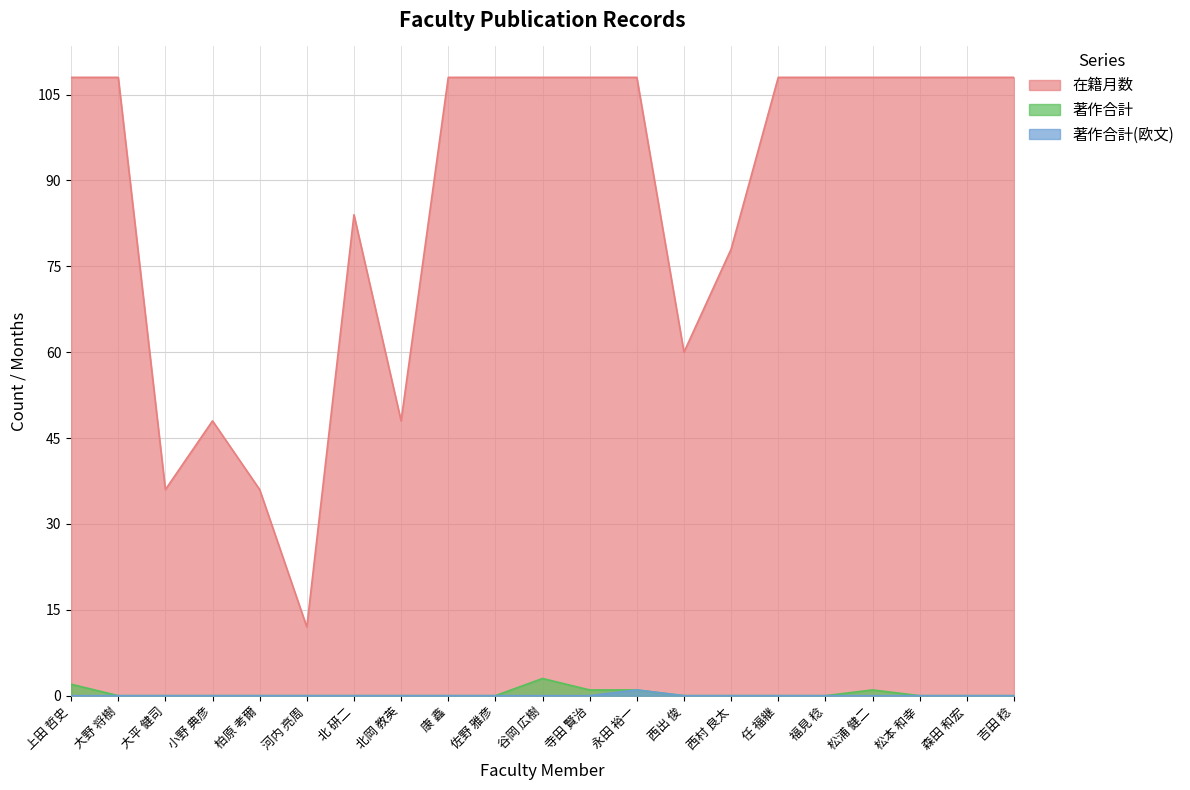

List the labels in order of 在籍月数 value, largest first.

上田 哲史, 大野 将樹, 康 鑫, 佐野 雅彦, 谷岡 広樹, 寺田 賢治, 永田 裕一, 任 福継, 福見 稔, 松浦 健二, 松本 和幸, 森田 和宏, 吉田 稔, 北 研二, 西村 良太, 西出 俊, 小野 典彦, 北岡 教英, 大平 健司, 柏原 考爾, 河内 亮周